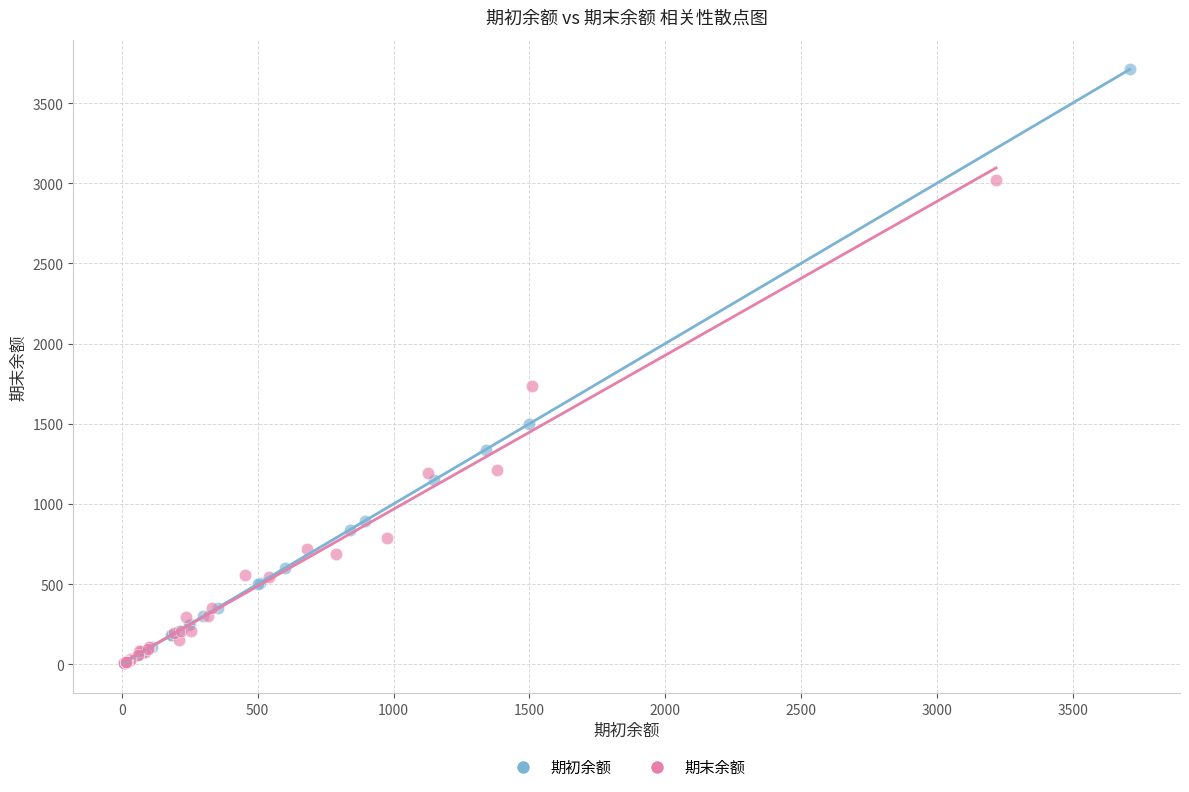

What are all the series names shown in the legend?

期初余额, 期末余额